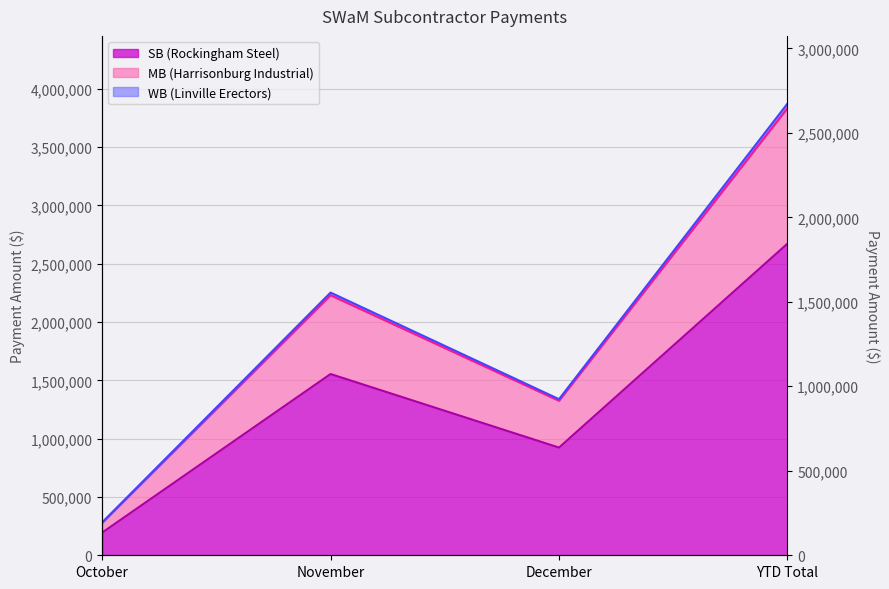

The SB (Rockingham Steel) series shows 39444 at October. True or false?

False